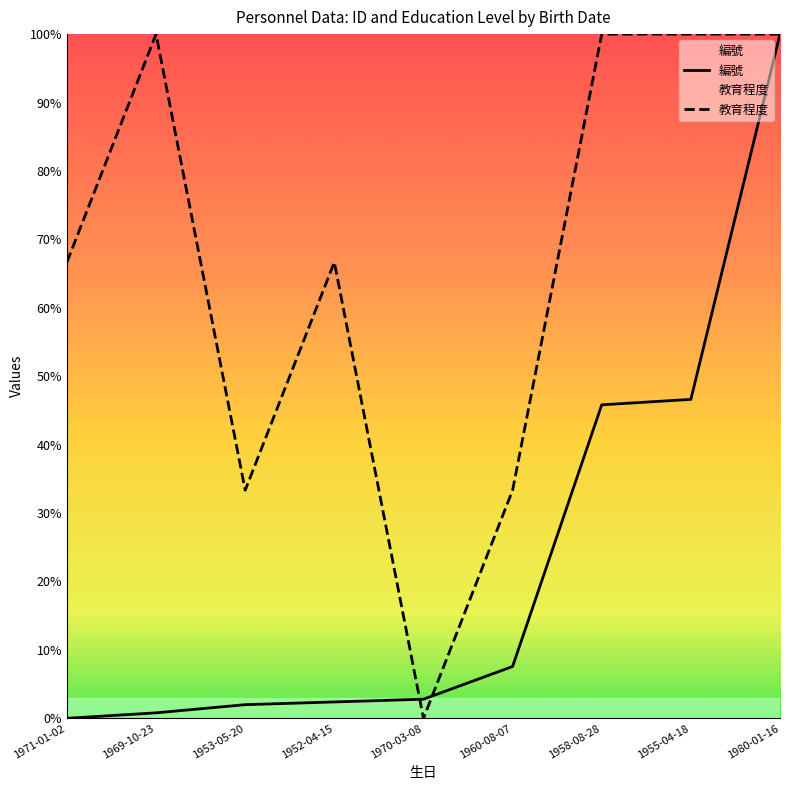

At 1960-08-07, list the series in order from smallest to largest.

編號, 教育程度